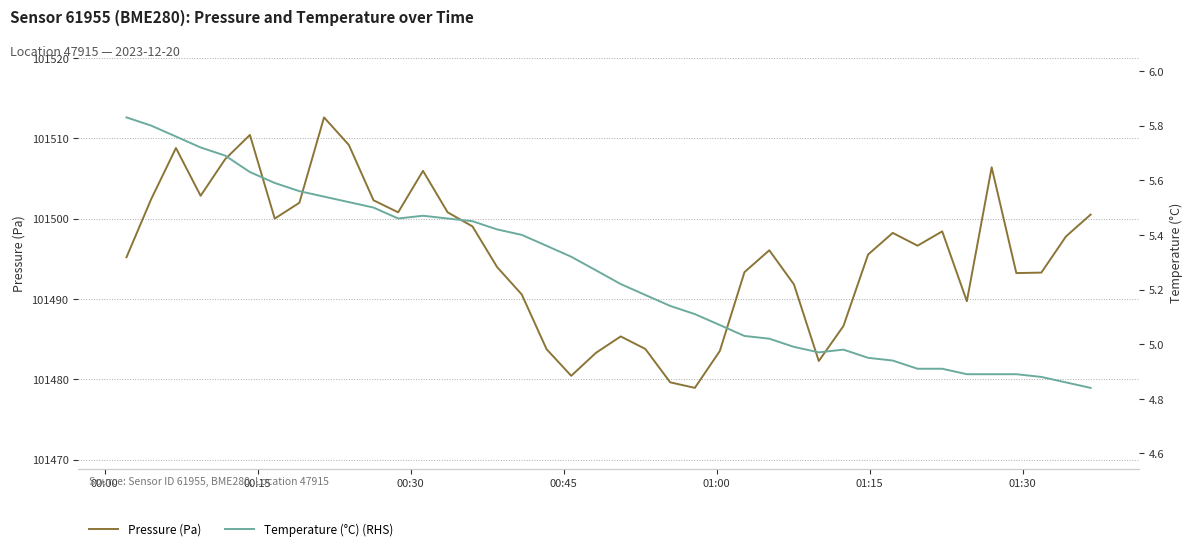

What is the highest value of the Pressure (Pa) series?

101512.6